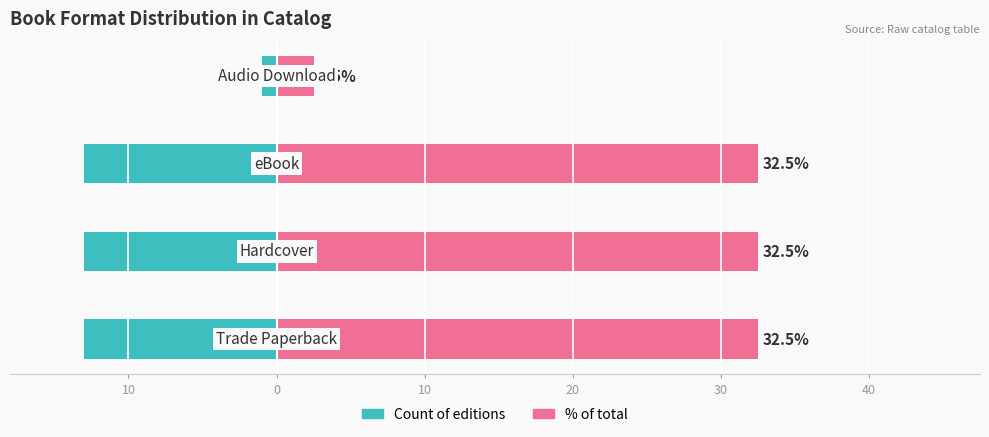

Between 0 and 10, which series saw the biggest shift?

% of total